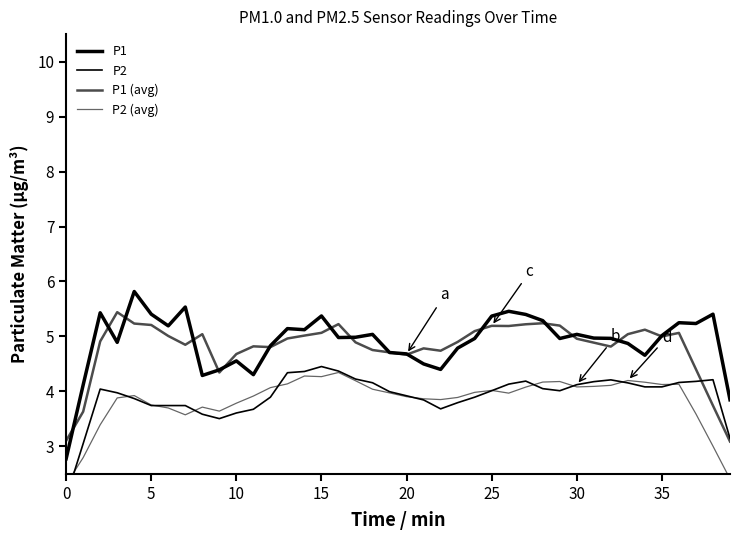

Reading left to right, extract all data points from this chart.

P1: 2.8	4.1	5.4	4.9	5.8	5.4	5.2	5.5	4.3	4.4	4.6	4.3	4.8	5.1	5.1	5.4	5.0	5.0	5.0	4.7	4.7	4.5	4.4	4.8	5.0	5.4	5.5	5.4	5.3	5.0	5.0	5.0	5.0	4.9	4.7	5.0	5.2	5.2	5.4	3.8
P2: 2.1	3.0	4.0	4.0	3.9	3.7	3.7	3.7	3.6	3.5	3.6	3.7	3.9	4.3	4.4	4.5	4.4	4.2	4.2	4.0	3.9	3.8	3.7	3.8	3.9	4.0	4.1	4.2	4.0	4.0	4.1	4.2	4.2	4.2	4.1	4.1	4.2	4.2	4.2	3.1
P1 (avg): 3.1	3.6	4.9	5.4	5.2	5.2	5.0	4.8	5.0	4.3	4.7	4.8	4.8	5.0	5.0	5.1	5.2	4.9	4.8	4.7	4.7	4.8	4.7	4.9	5.1	5.2	5.2	5.2	5.2	5.2	5.0	4.9	4.8	5.0	5.1	5.0	5.1	4.4	3.7	3.1
P2 (avg): 2.3	2.8	3.4	3.9	3.9	3.8	3.7	3.6	3.7	3.6	3.8	3.9	4.1	4.1	4.3	4.3	4.3	4.2	4.0	4.0	3.9	3.9	3.9	3.9	4.0	4.0	4.0	4.1	4.2	4.2	4.1	4.1	4.1	4.2	4.2	4.1	4.1	3.6	3.0	2.4